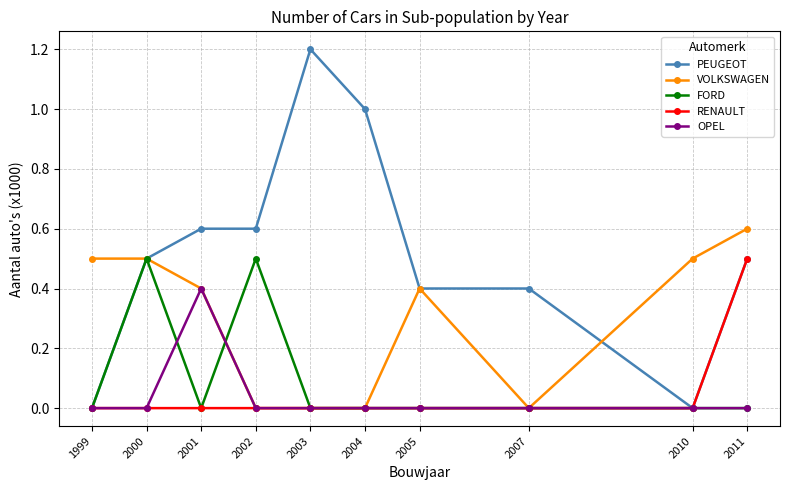

At which category does FORD reach its first local peak?

2000